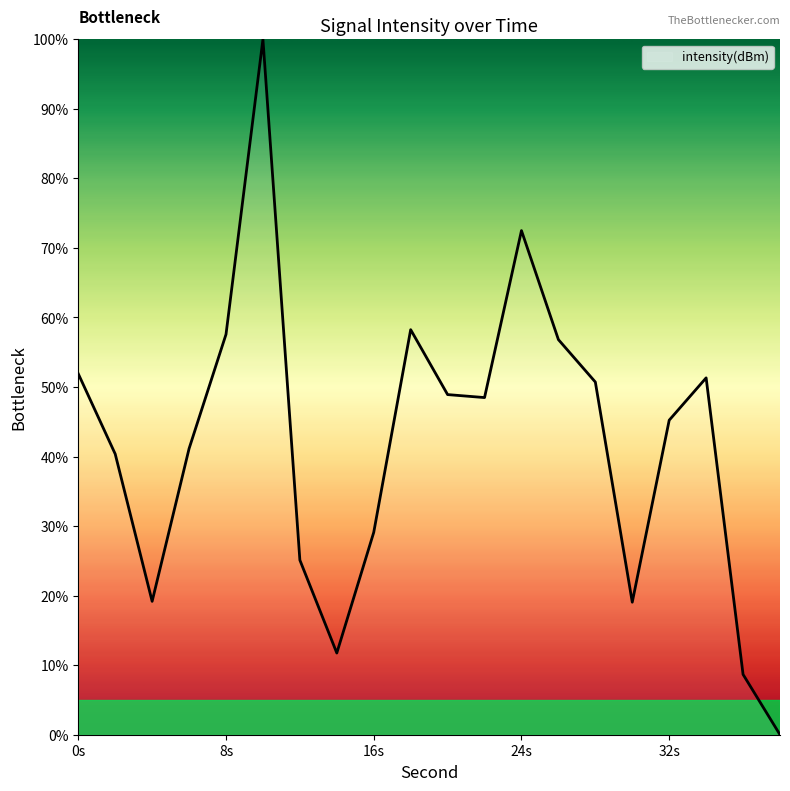

What is the difference between the maximum and minimum values?

100.0